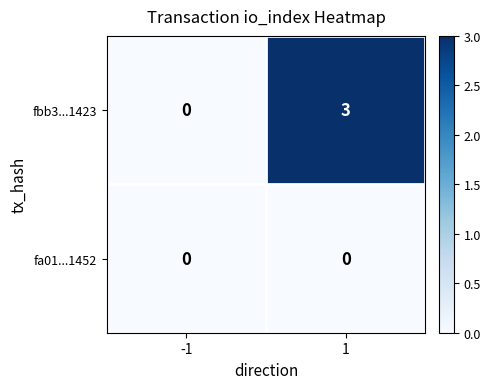

What is the total value across all series at 1?

3